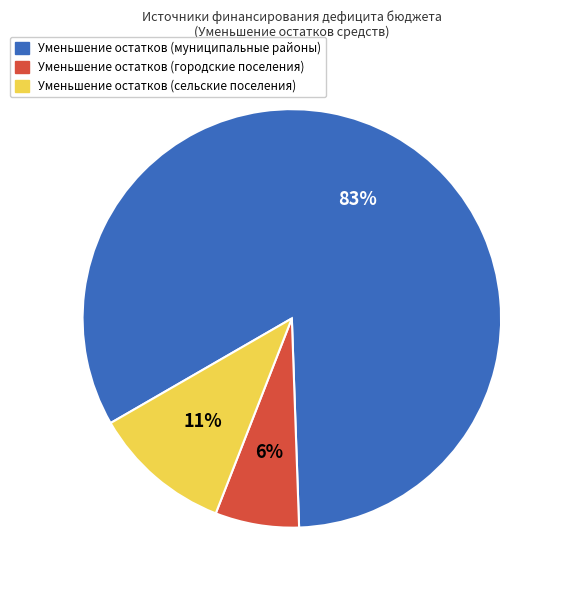

Does any single category account for the majority?

Yes